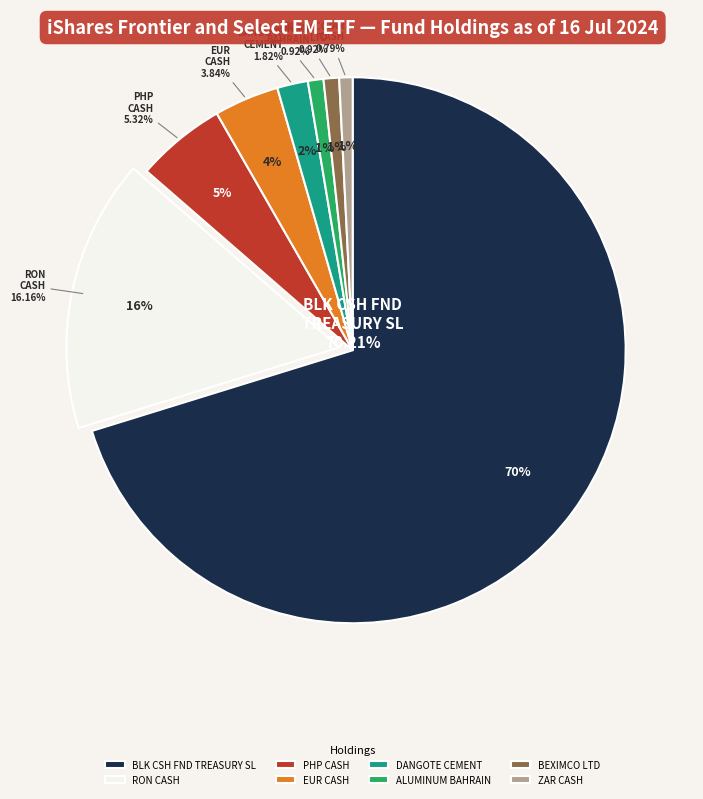

The DANGOTE CEMENT PLC slice represents 12% of the pie. True or false?

False